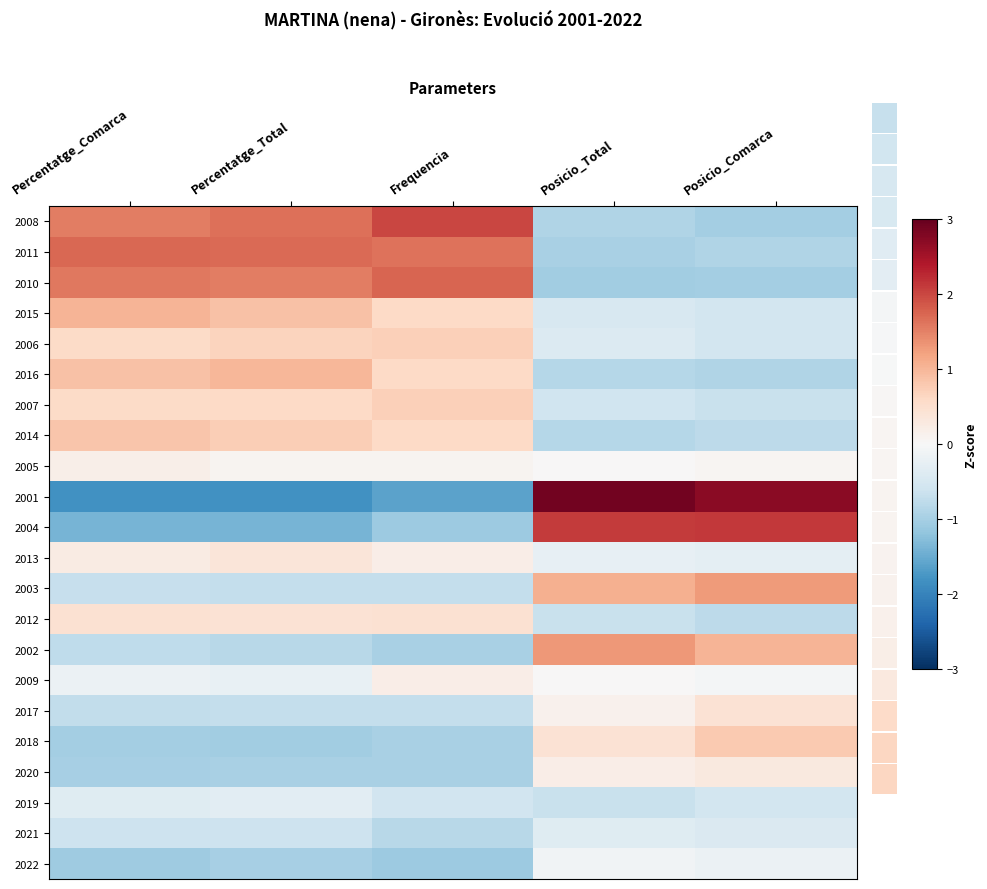

The value of 2001 at Percentatge_Total is -1.8. True or false?

True